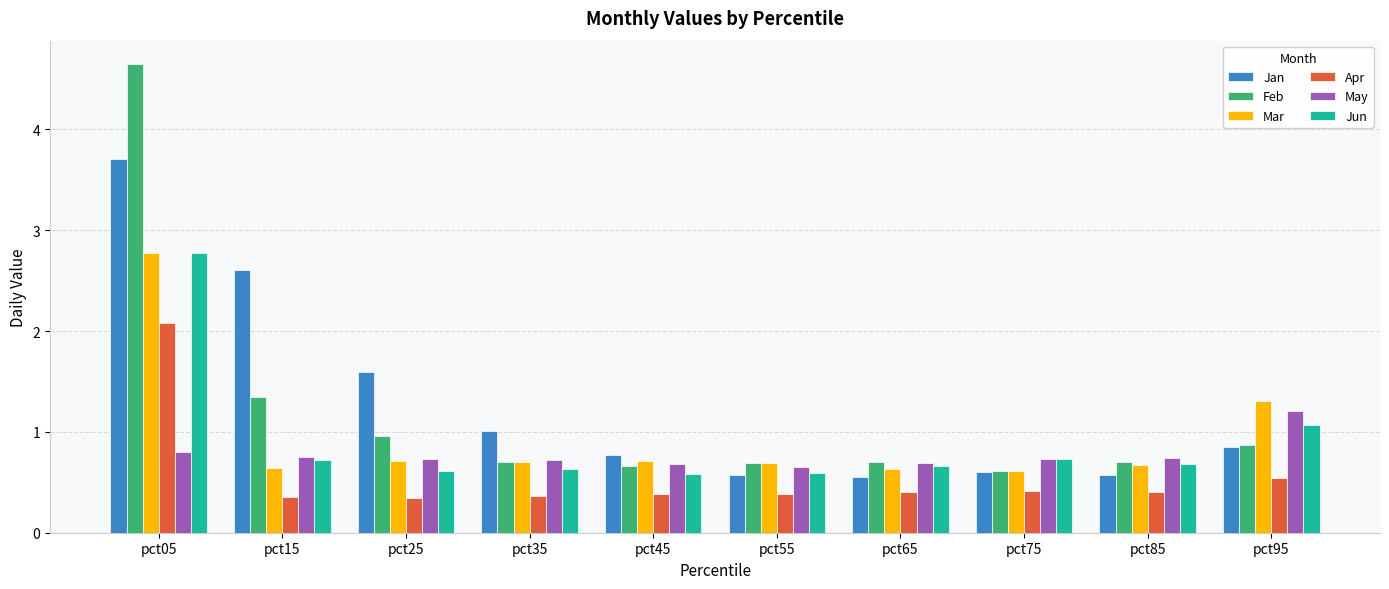

True or false: Jun has a value of 0.3 at pct45.

False